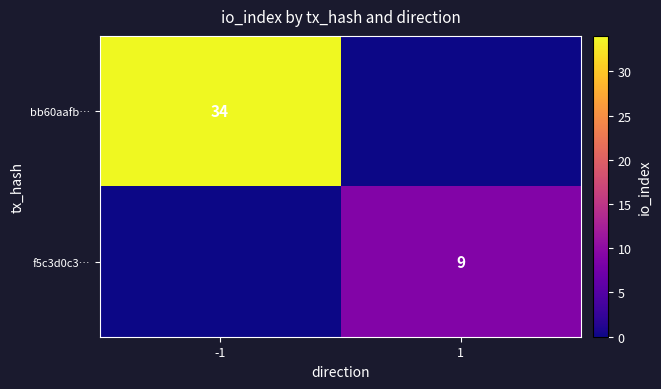

At which category is the sum across all series the highest?

-1